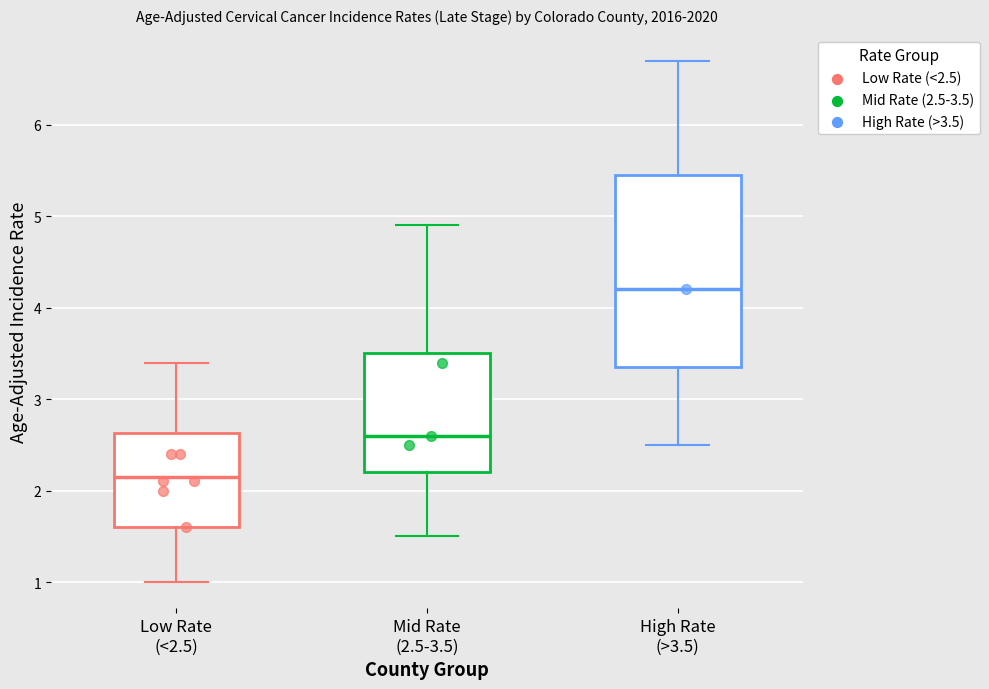

Reading left to right, read every box against the y-axis: the position of its median line, the range the box covers, and the ends of its whiskers. The values are not printed on the chart, so give them approximately, as read against the axis.

Low Rate (<2.5): median 2.2, box 1.6 to 2.6, whiskers 1.0 to 3.4
Mid Rate (2.5-3.5): median 2.6, box 2.2 to 3.5, whiskers 1.5 to 4.9
High Rate (>3.5): median 4.2, box 3.4 to 5.5, whiskers 2.5 to 6.7